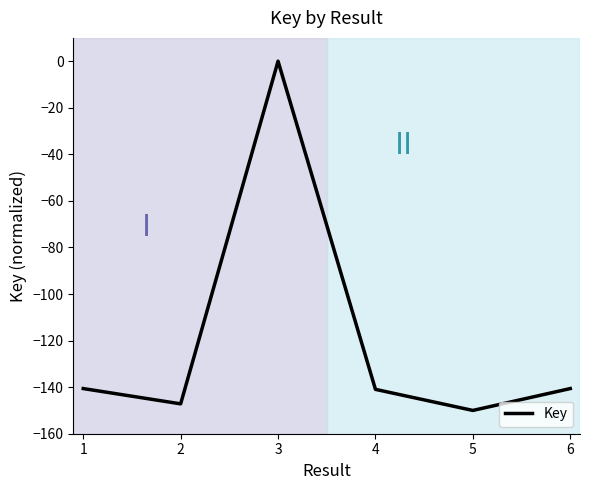

How many values are below zero?

5